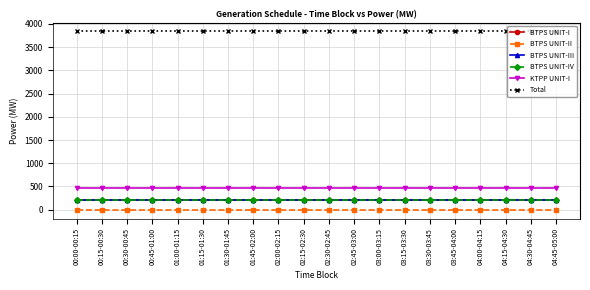

Reading left to right, what are all the values shown in this chart?

BTPS UNIT-I: 205.0	205.0	205.0	205.0	205.0	205.0	205.0	205.0	205.0	205.0	205.0	205.0	205.0	205.0	205.0	205.0	205.0	205.0	205.0	205.0
BTPS UNIT-II: 0.0	0.0	0.0	0.0	0.0	0.0	0.0	0.0	0.0	0.0	0.0	0.0	0.0	0.0	0.0	0.0	0.0	0.0	0.0	0.0
BTPS UNIT-III: 210.0	210.0	210.0	210.0	210.0	210.0	210.0	210.0	210.0	210.0	210.0	210.0	210.0	210.0	210.0	210.0	210.0	210.0	210.0	210.0
BTPS UNIT-IV: 200.0	200.0	200.0	200.0	200.0	200.0	200.0	200.0	200.0	200.0	200.0	200.0	200.0	200.0	200.0	200.0	200.0	200.0	200.0	200.0
KTPP UNIT-I: 475.0	475.0	475.0	475.0	475.0	475.0	475.0	475.0	475.0	475.0	475.0	475.0	475.0	475.0	475.0	475.0	475.0	475.0	475.0	475.0
Total: 3837.5	3837.5	3837.5	3837.5	3837.5	3837.5	3837.5	3837.5	3837.5	3837.5	3837.5	3837.5	3837.5	3837.5	3837.5	3837.5	3837.5	3837.5	3837.5	3837.5